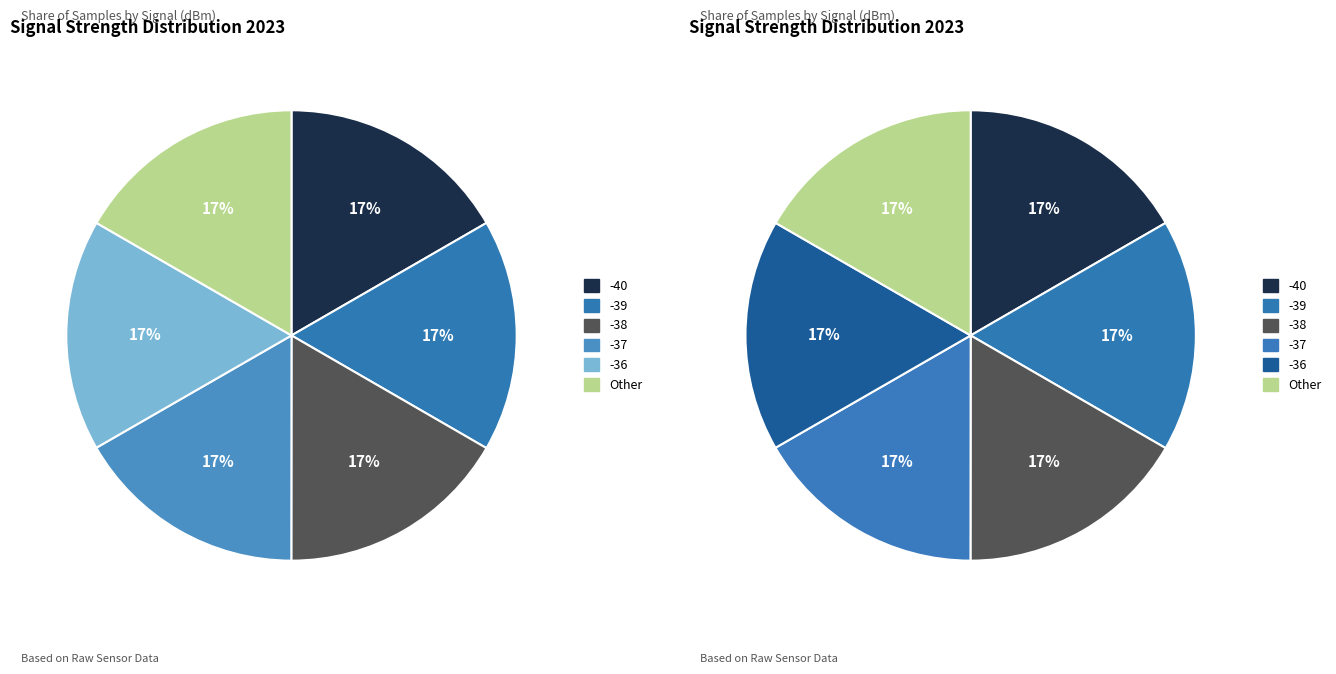

Which category has the smallest portion of the pie?

-39